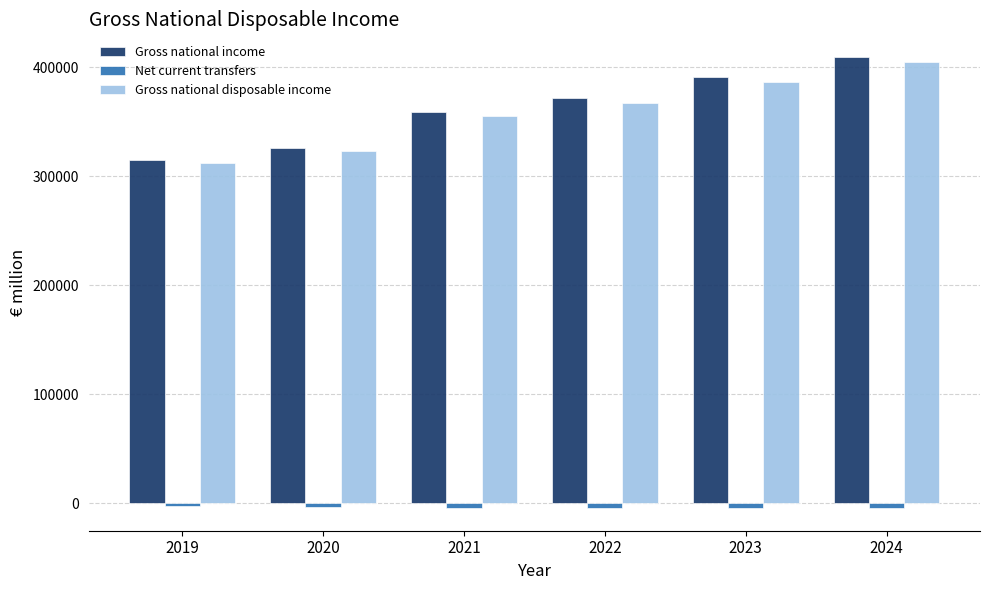

What is the maximum value shown in the chart?

409461.8